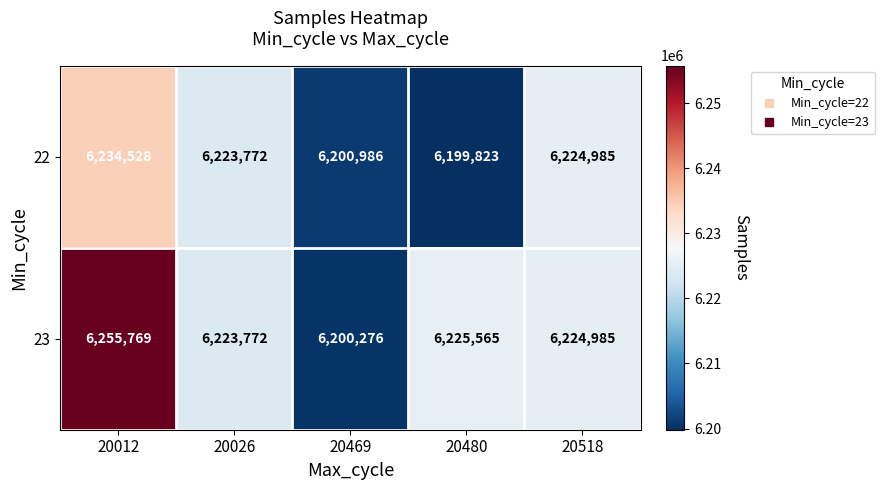

What is the total value across all series at 20518?

12449970